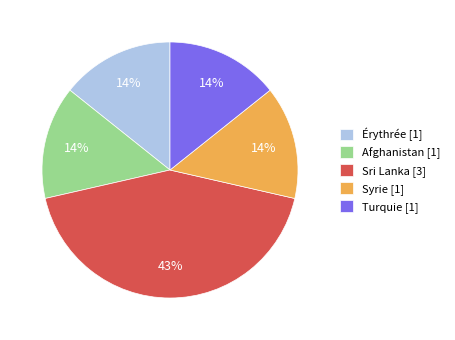

What percentage is the Turquie slice, to the nearest percent?

14%